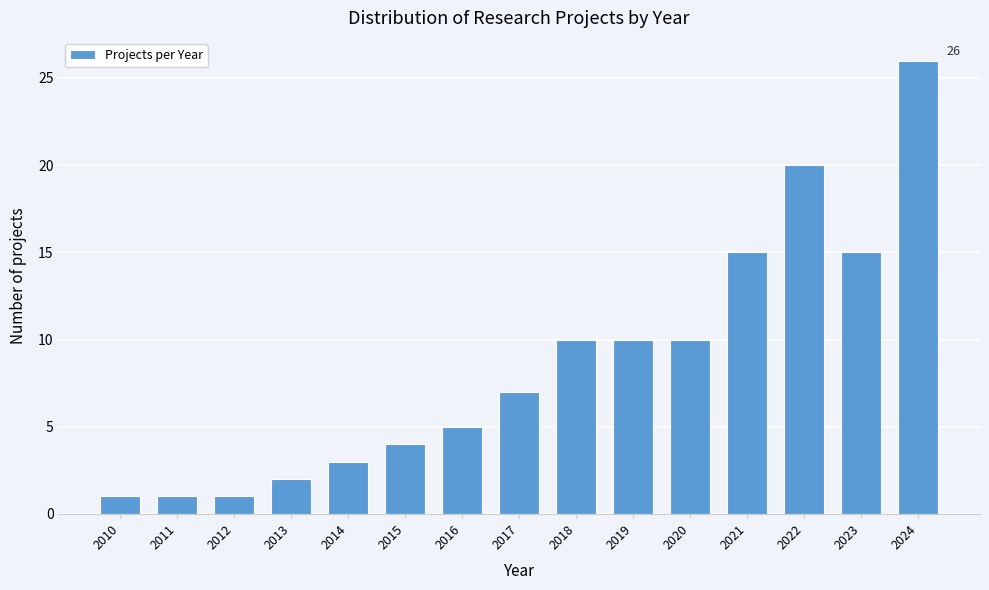

Reading left to right, transcribe all the data shown in this chart.

2010=1	2011=1	2012=1	2013=2	2014=3	2015=4	2016=5	2017=7	2018=10	2019=10	2020=10	2021=15	2022=20	2023=15	2024=26